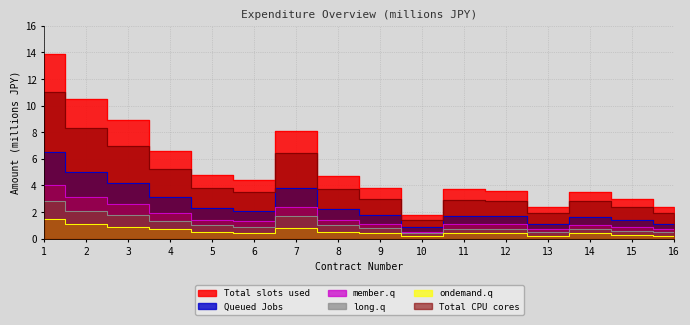

What is the sum of all Total CPU cores values?

68.0